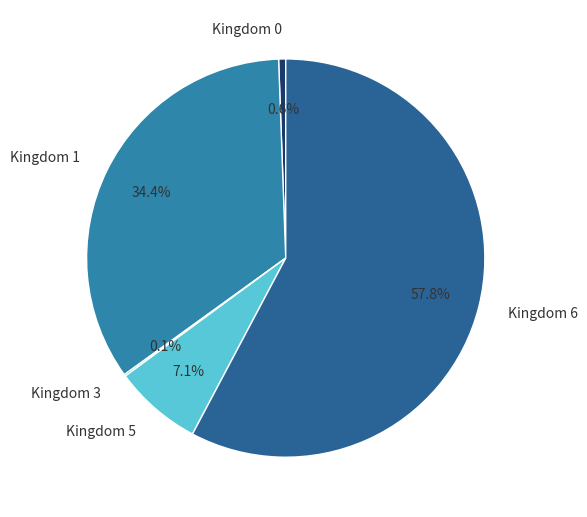

Which slice represents more than half of the pie?

Kingdom 6